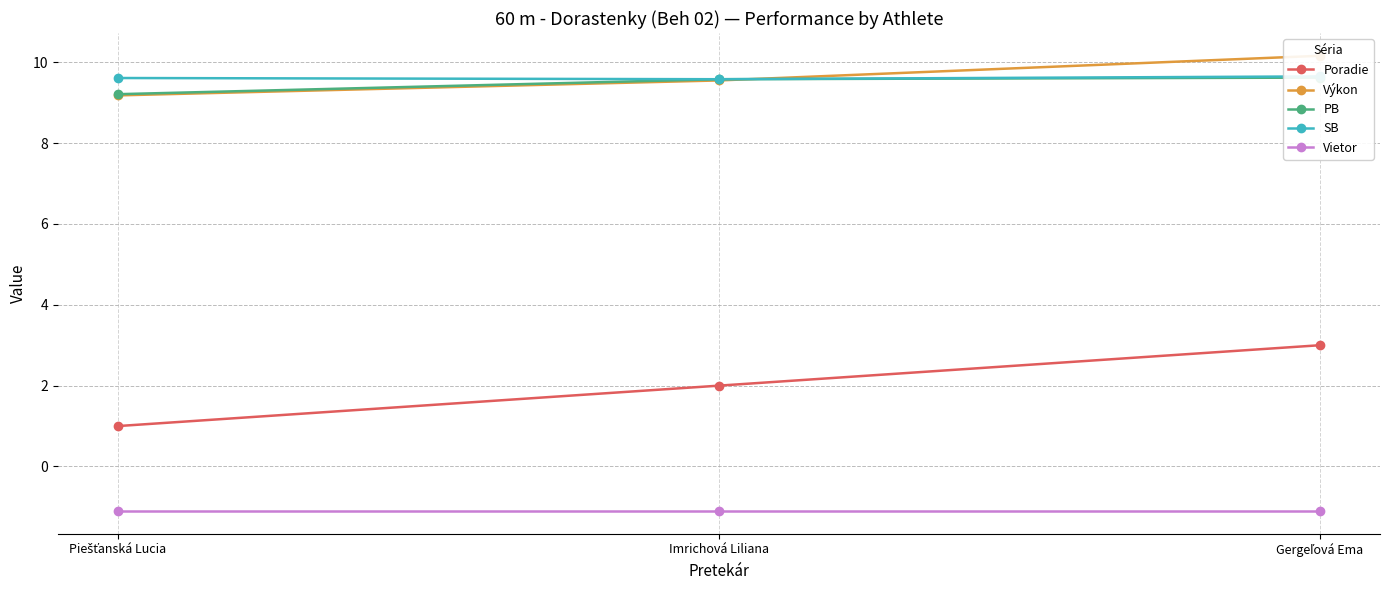

What is the smallest value displayed?

-1.1